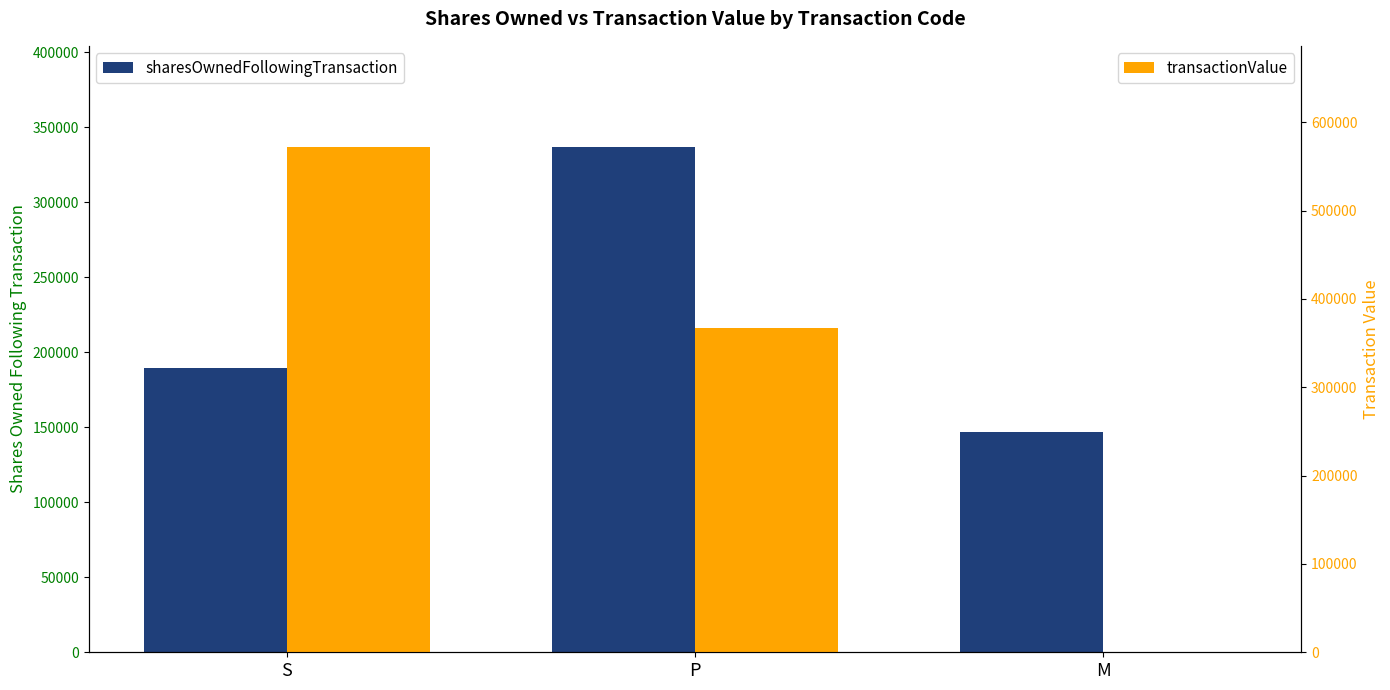

What is the difference between the highest and lowest values at M?

146525